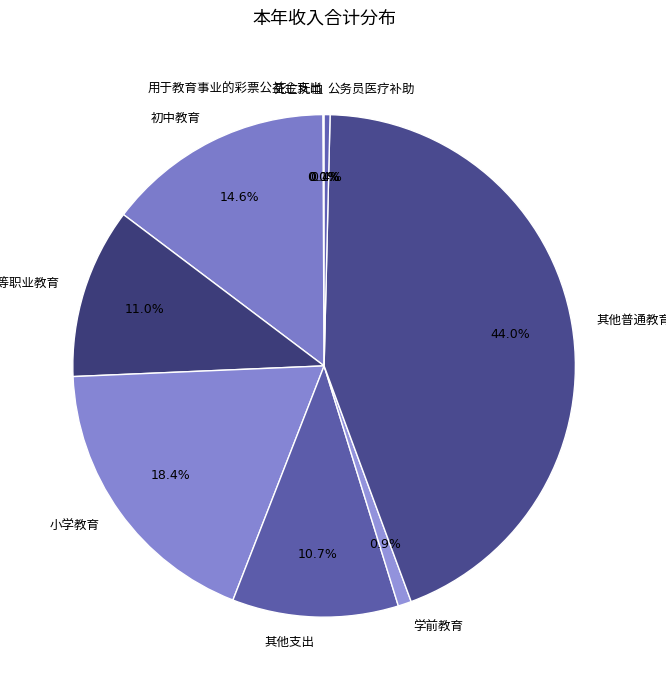

Does any single category account for the majority?

No